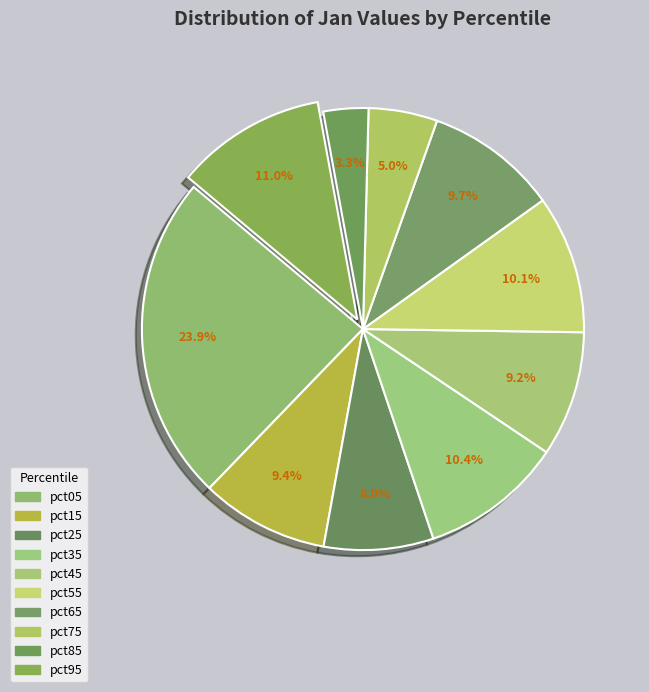

Is it true that pct65 is 21% of the pie?

False